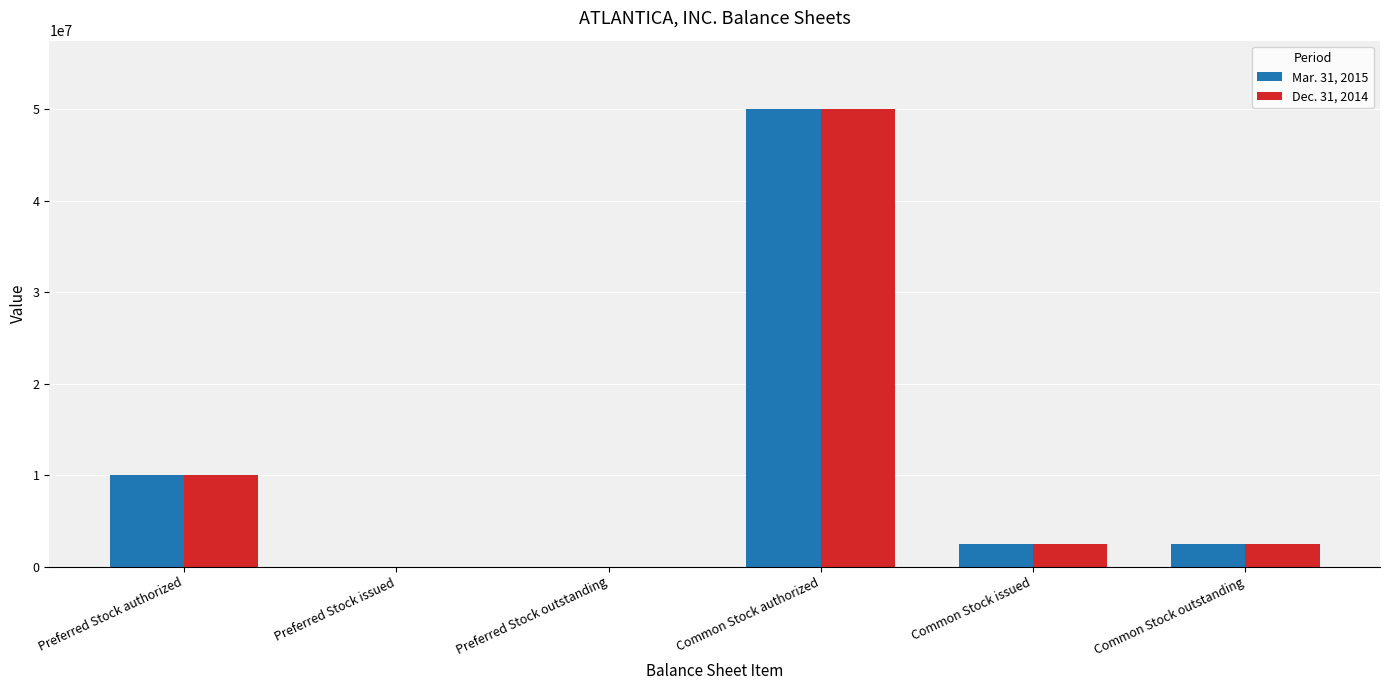

True or false: Mar. 31, 2015 has a value of 15935133 at Preferred Stock authorized.

False